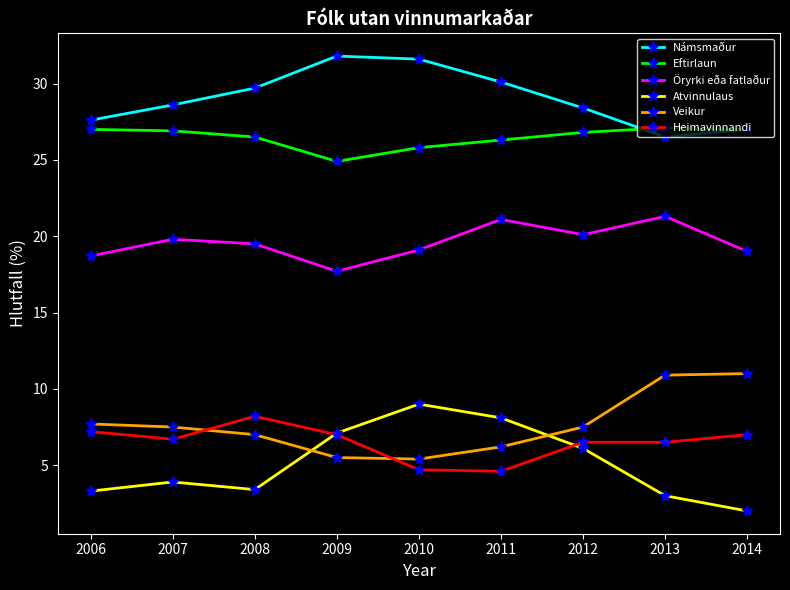

At which category does Heimavinnandi reach its first local peak?

2008